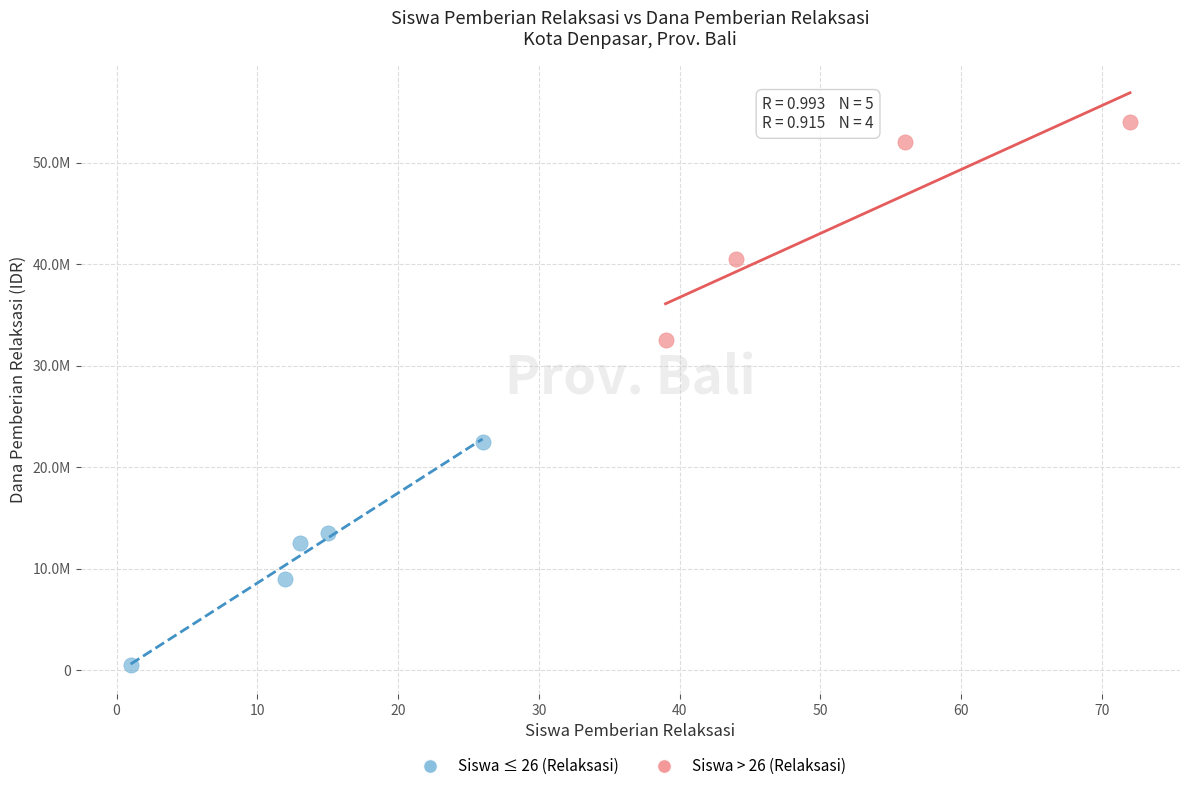

What are all the series names shown in the legend?

Siswa ≤ 26 (Relaksasi), Siswa > 26 (Relaksasi)